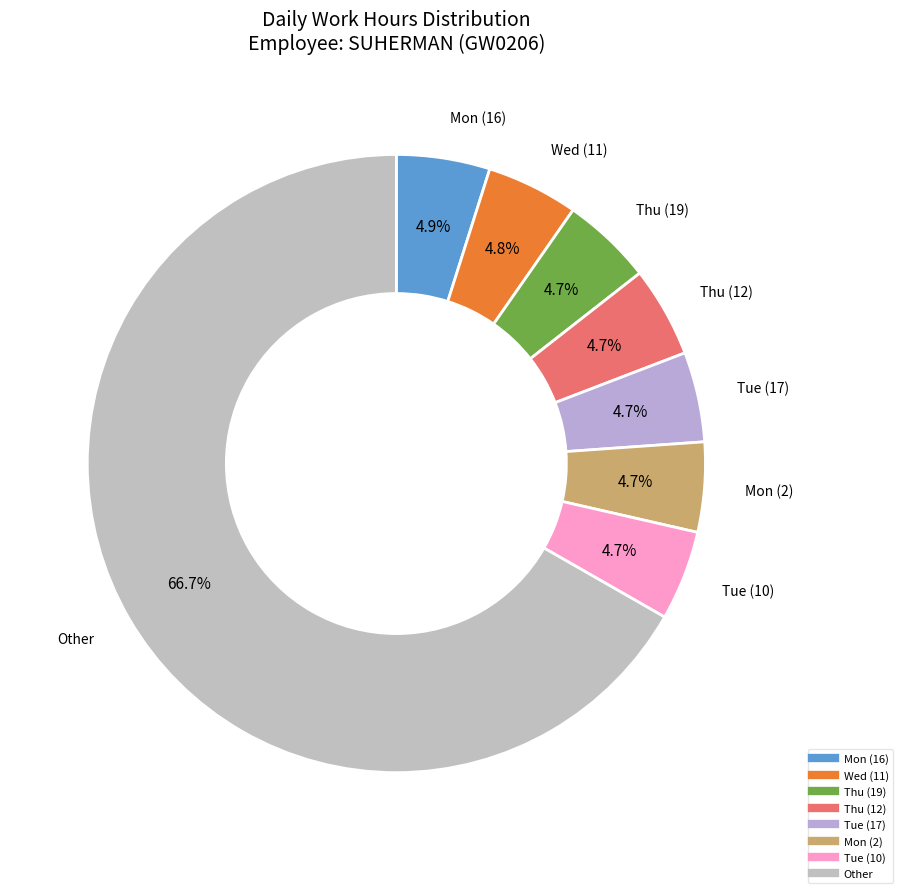

How many slices are in this pie chart?

8